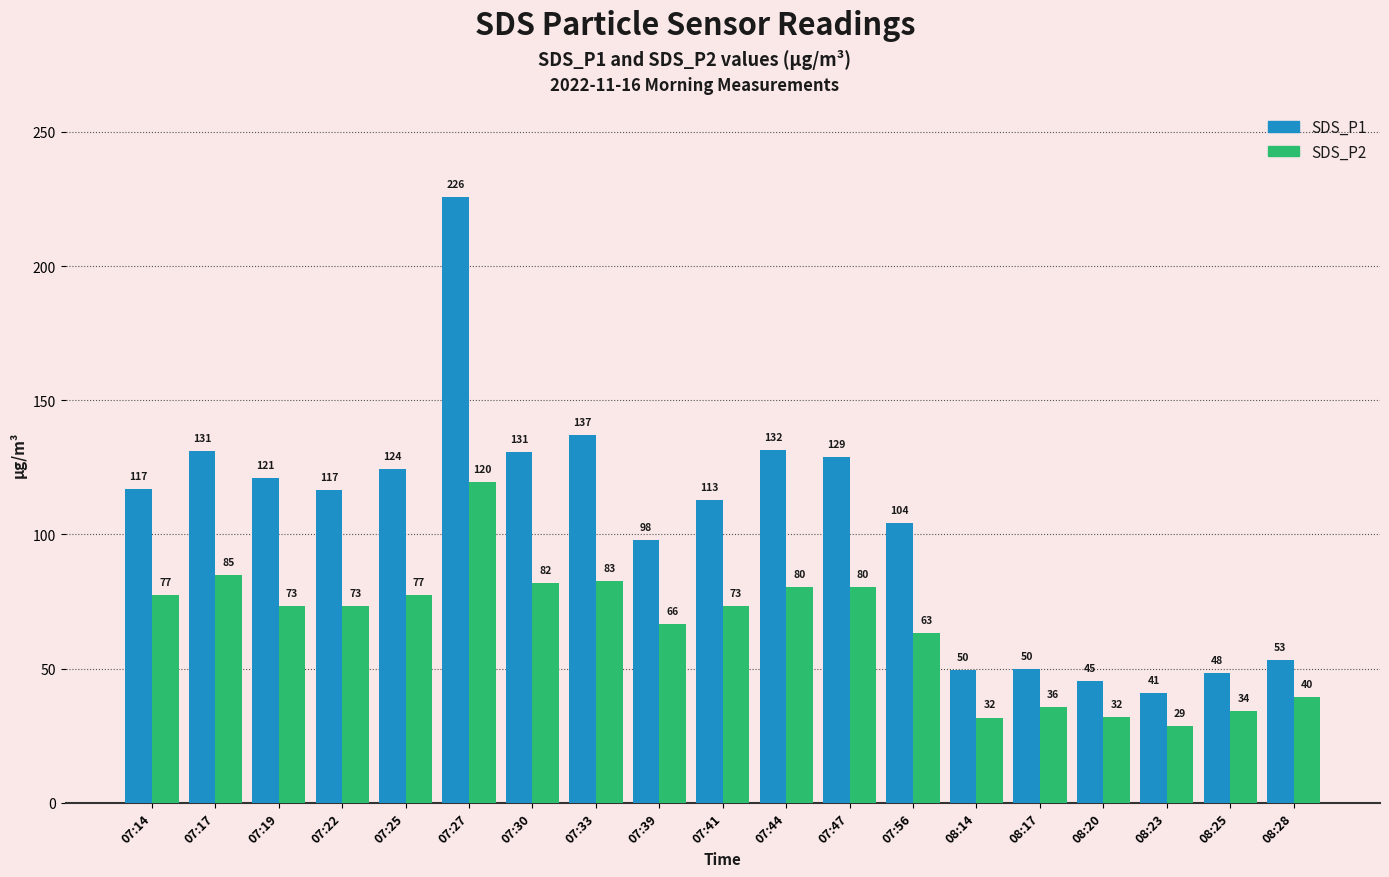

List the series in order of their overall mean, highest first.

SDS_P1, SDS_P2